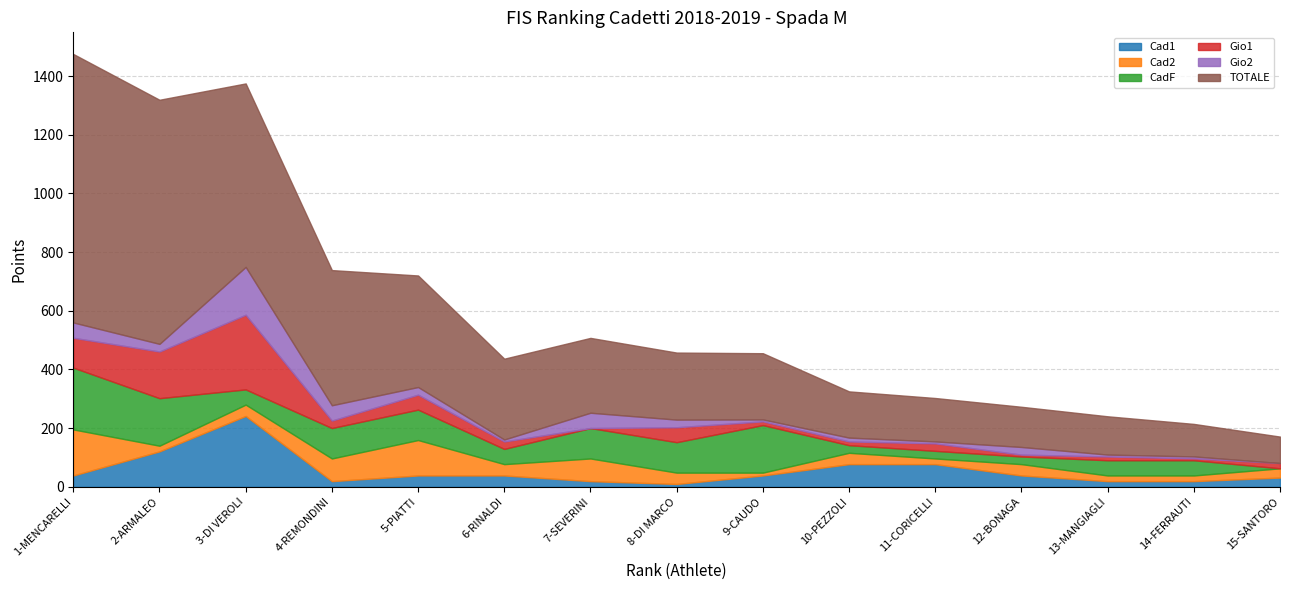

Which category has the highest value in the Gio2 series?

3-DI VEROLI